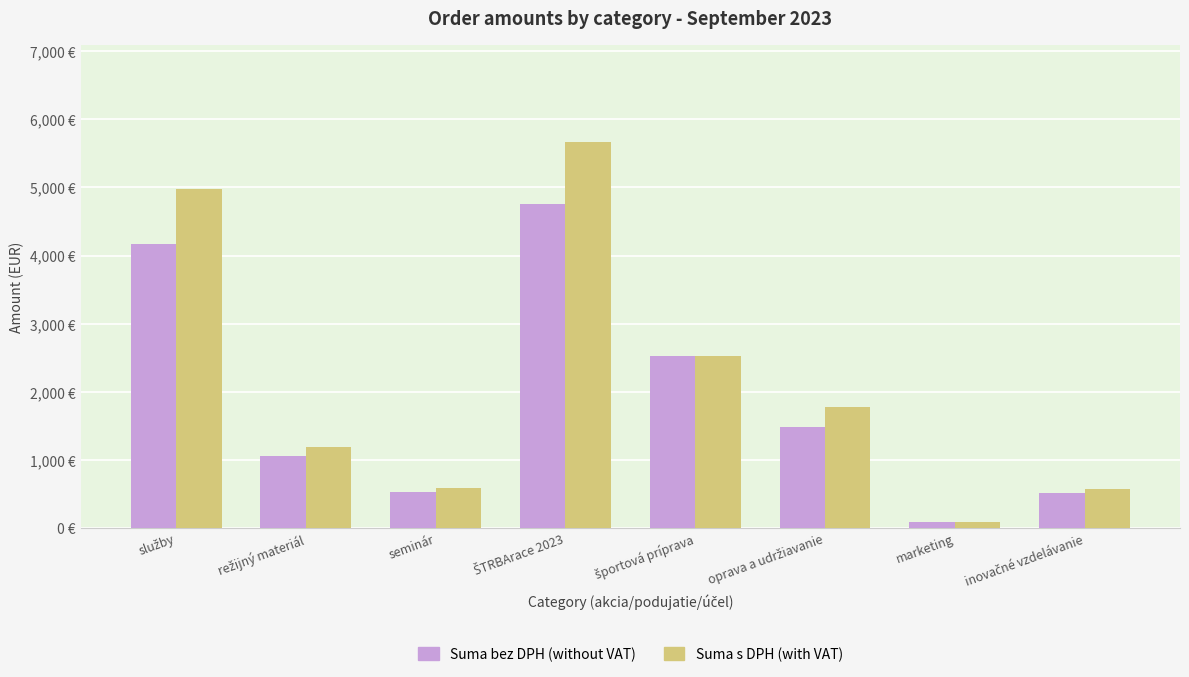

Where does the Suma s DPH (with VAT) series first go above 1773?

služby